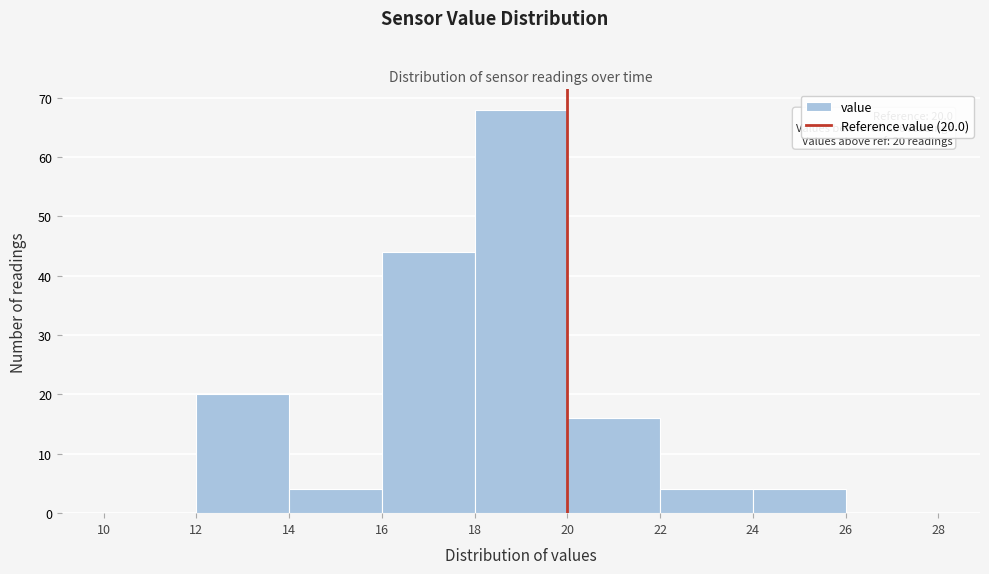

Which range on the x-axis has the tallest bar?

18 to 20